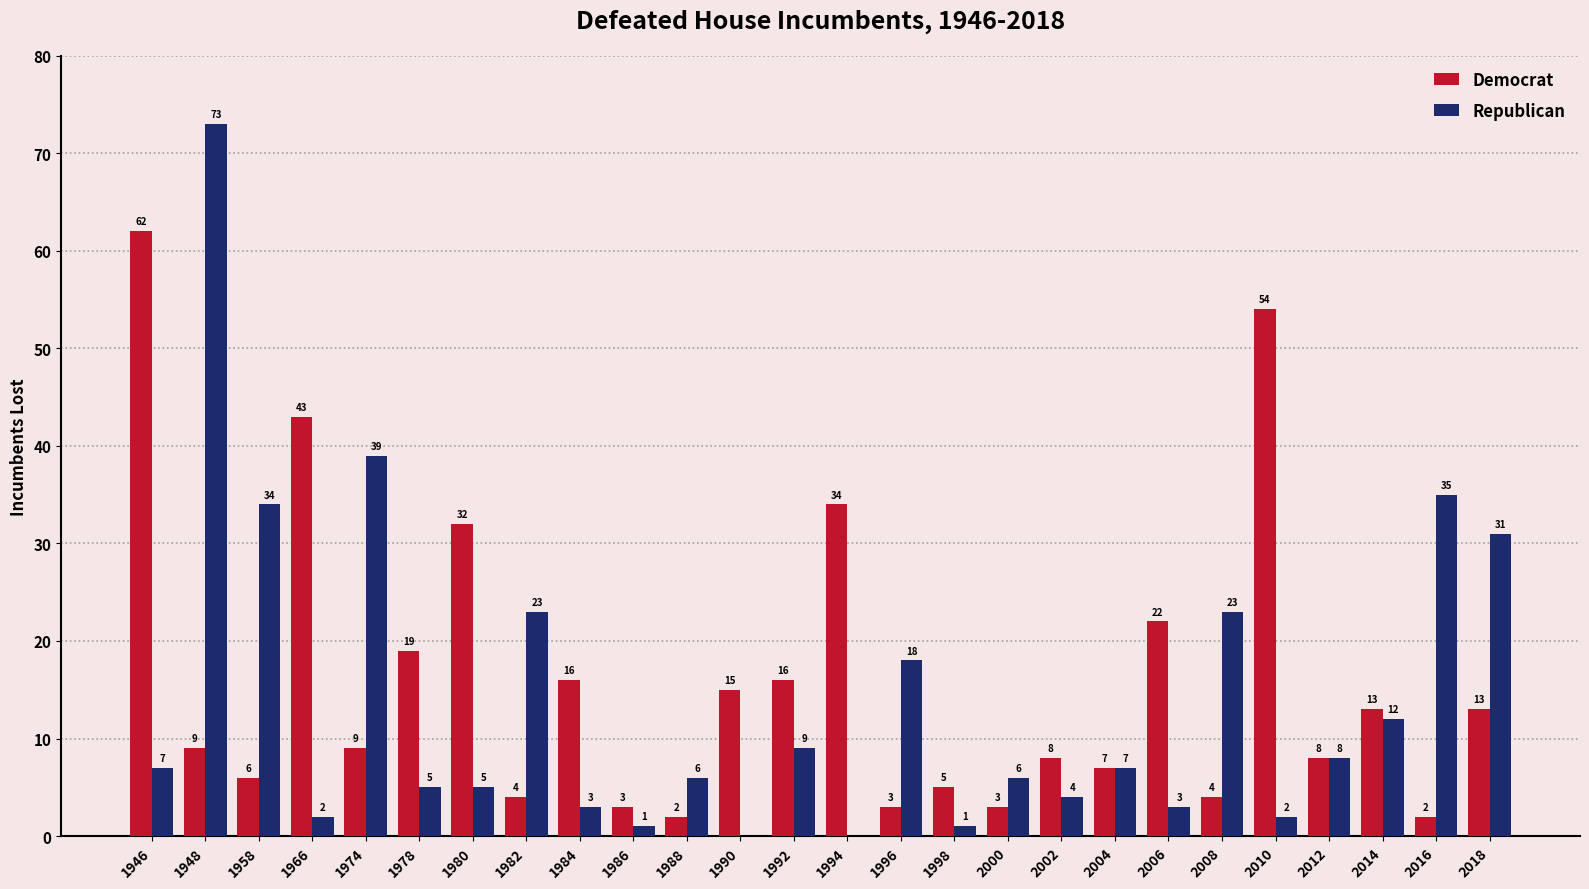

How many groups of bars are there?

26